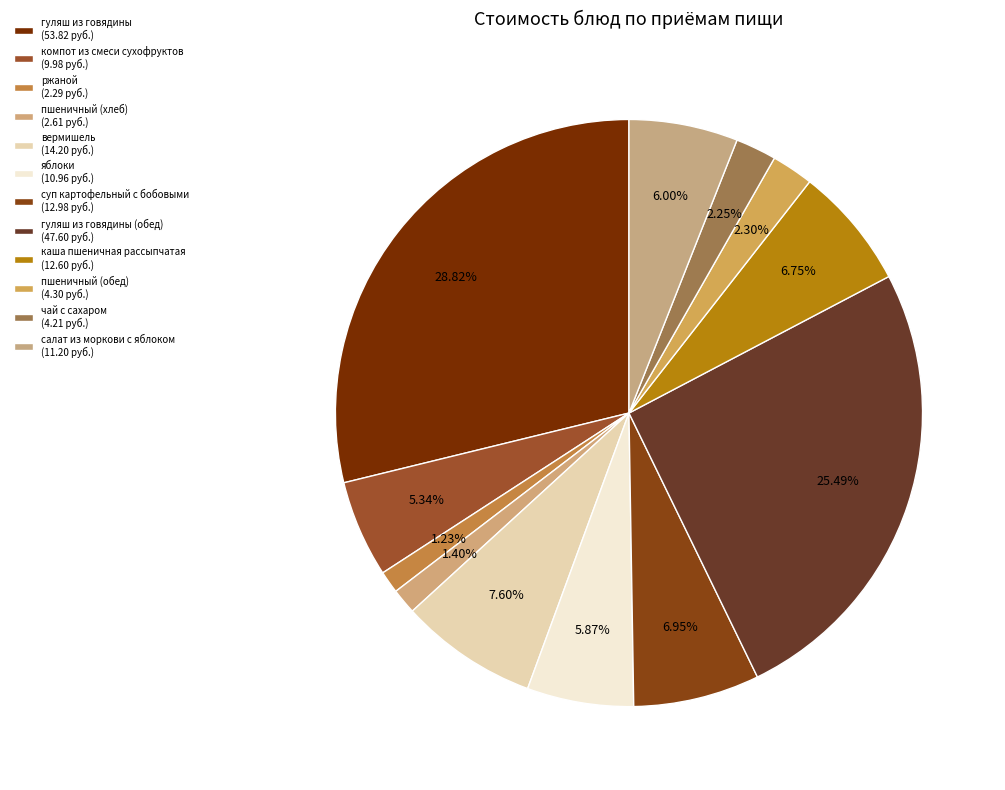

How many segments does this pie chart have?

12